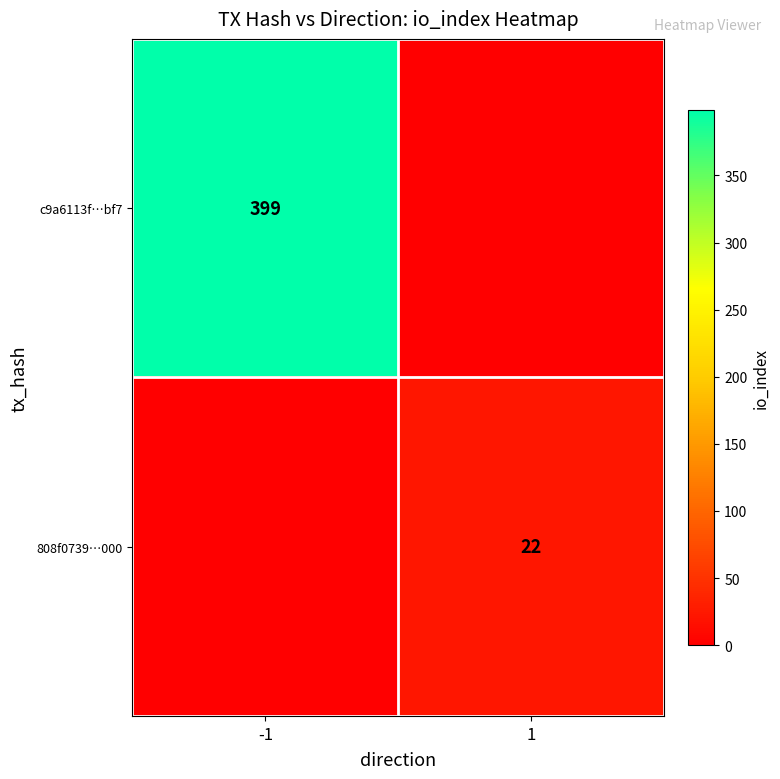

The c9a6113f…bf7 series shows 104 at -1. True or false?

False